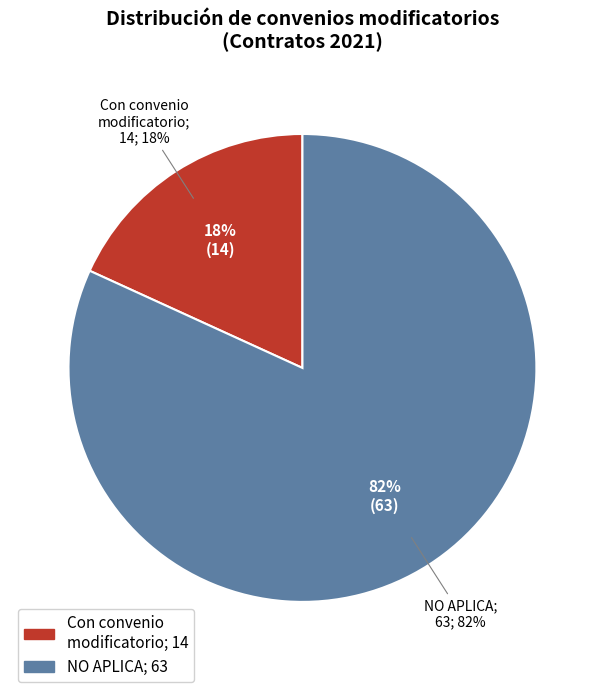

Combined, what portion of the pie is NO APLICA and Con convenio modificatorio?

100.0%